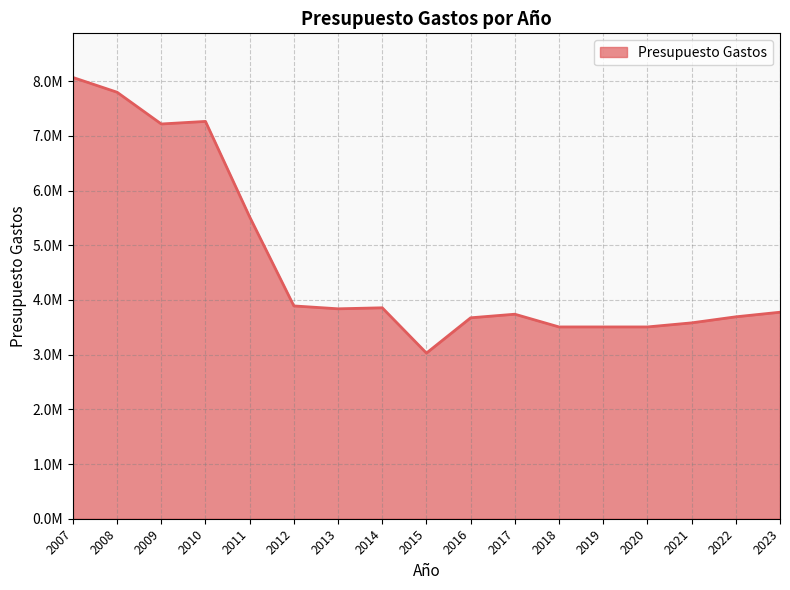

How many interior local valleys (lower than both neighbors) does the data have?

3